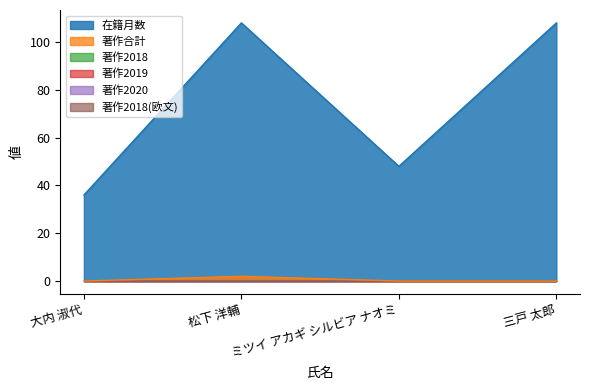

At how many categories does at least one series exceed 97?

2